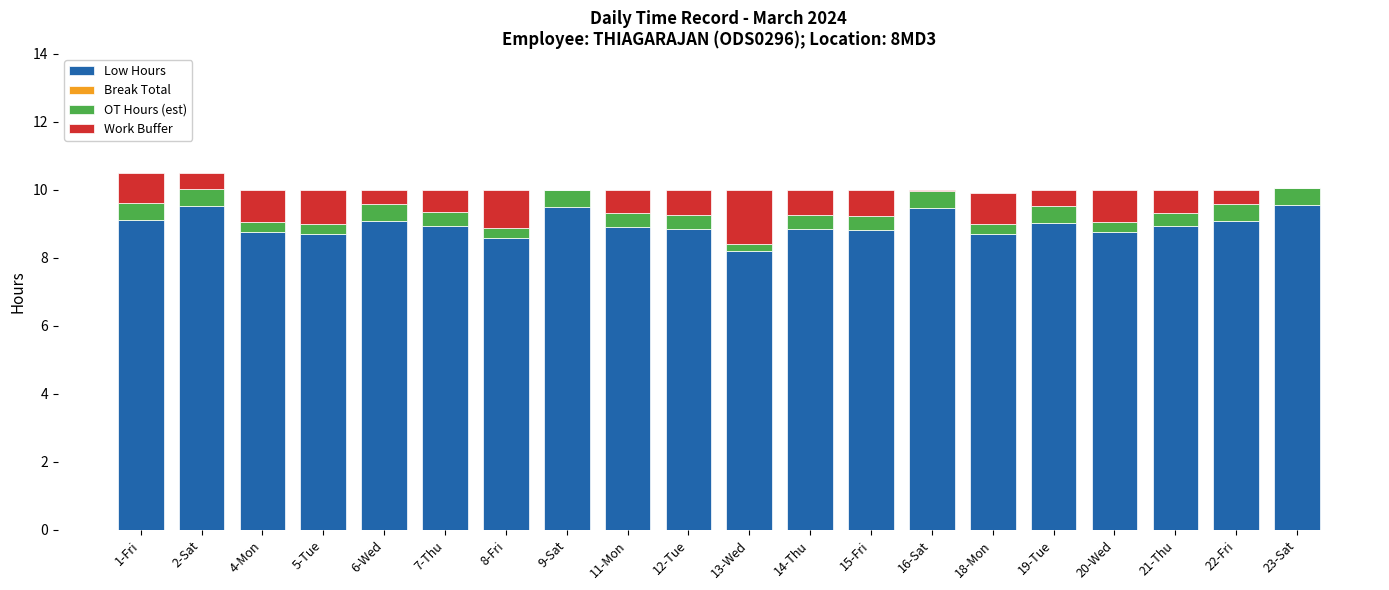

What is the sum of all Low Hours values?

179.4